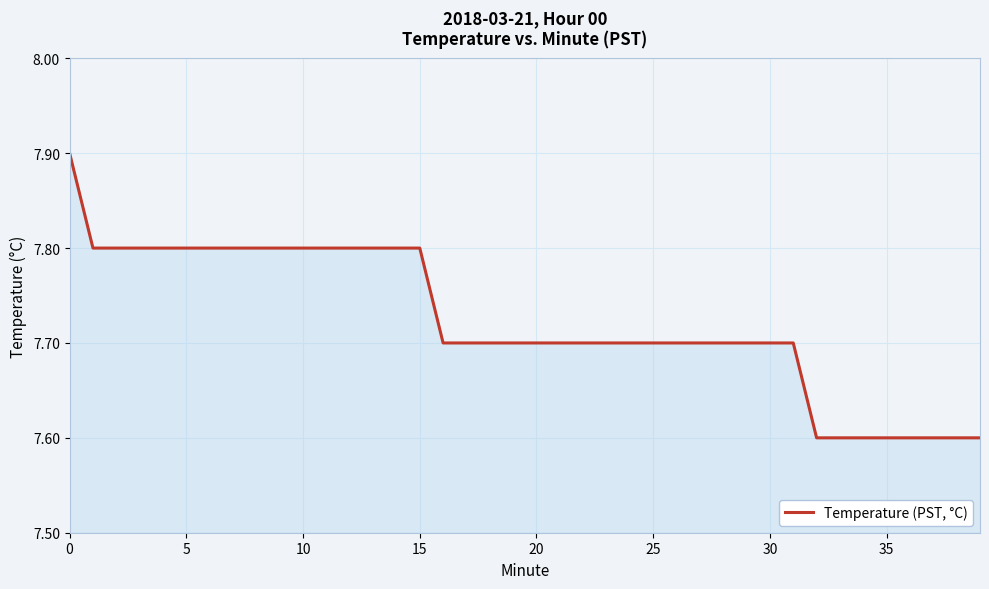

What is the difference between the maximum and minimum values?

0.3